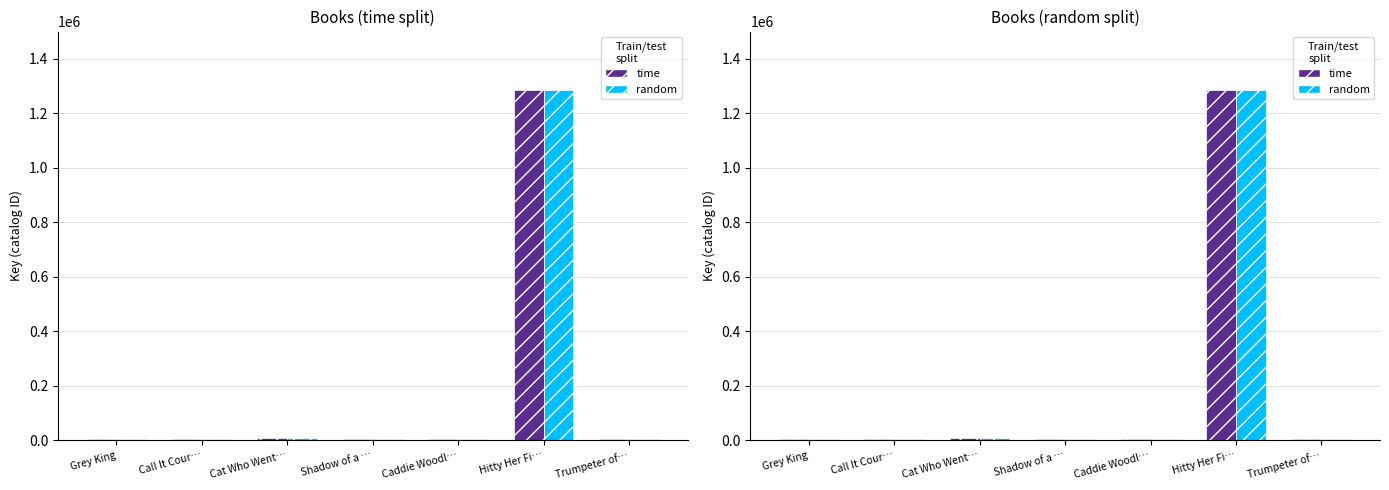

What is the average value of the random series?

188880